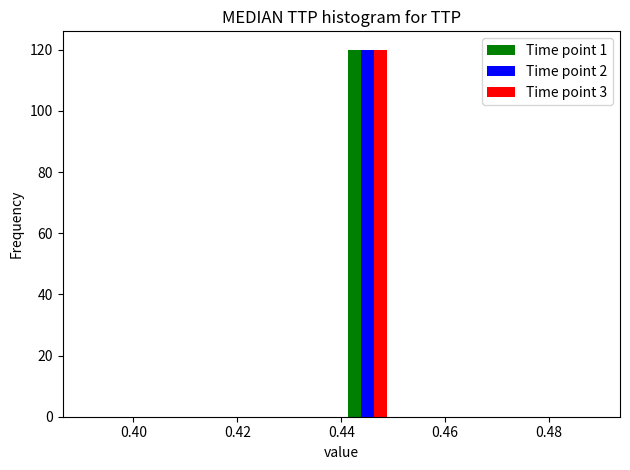

In the Time point 1 series, which range on the x-axis has the tallest bar?

0.44 to 0.45